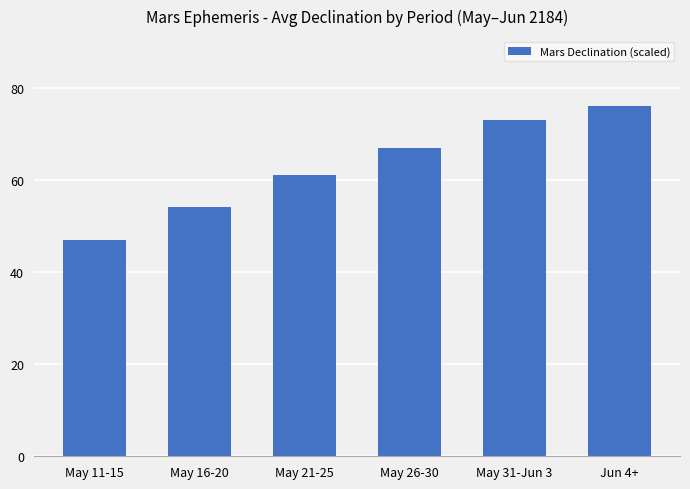

What is the average value?

63